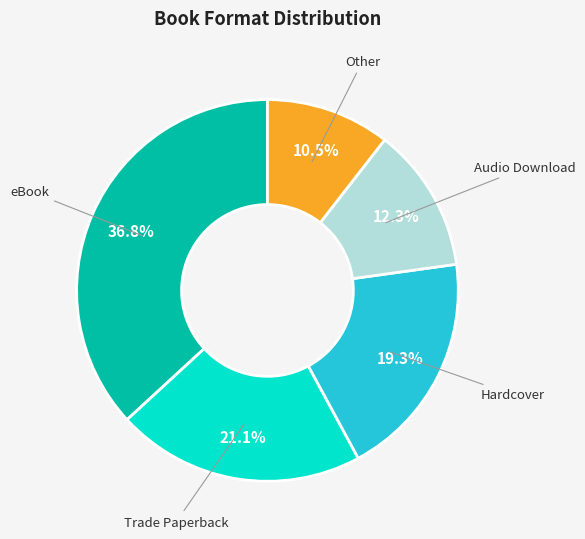

Is there a majority slice in this chart?

No